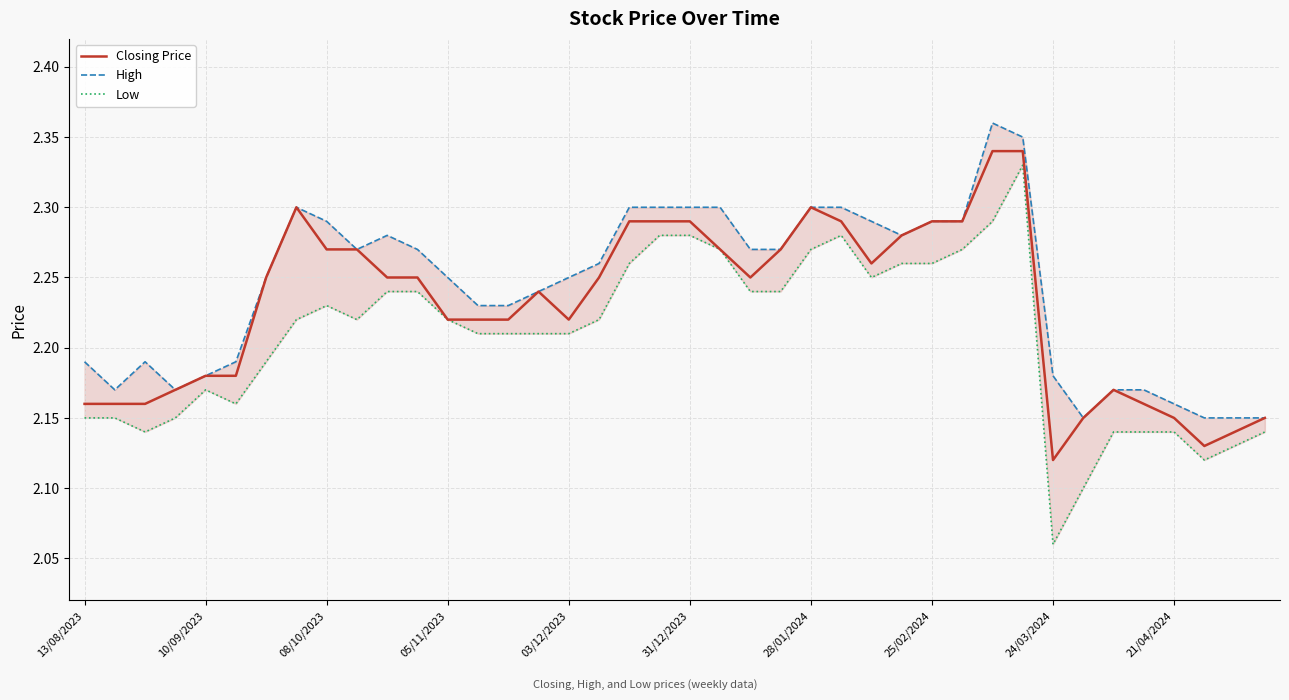

What is the lowest value of the High series?

2.1